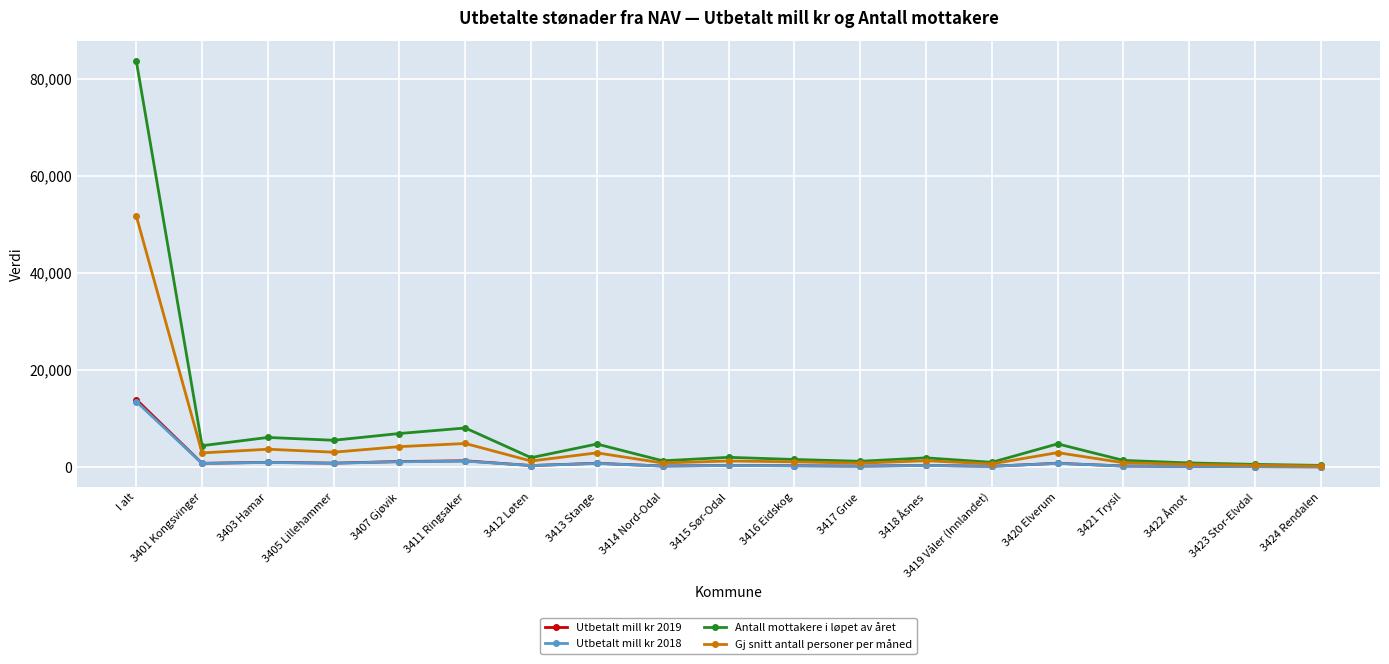

What is the average value of the Antall mottakere i løpet av året series?

7284.2